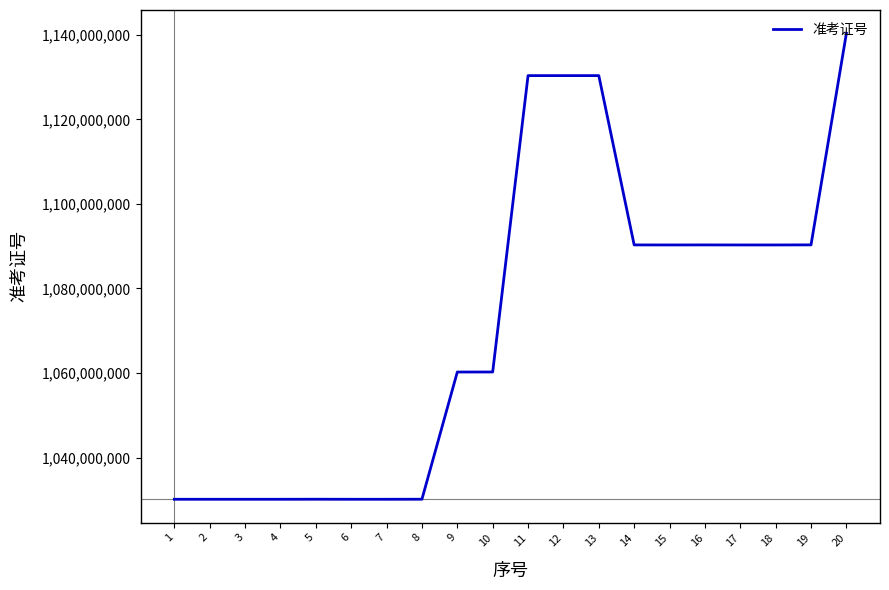

What is the greatest value displayed?

1140350009